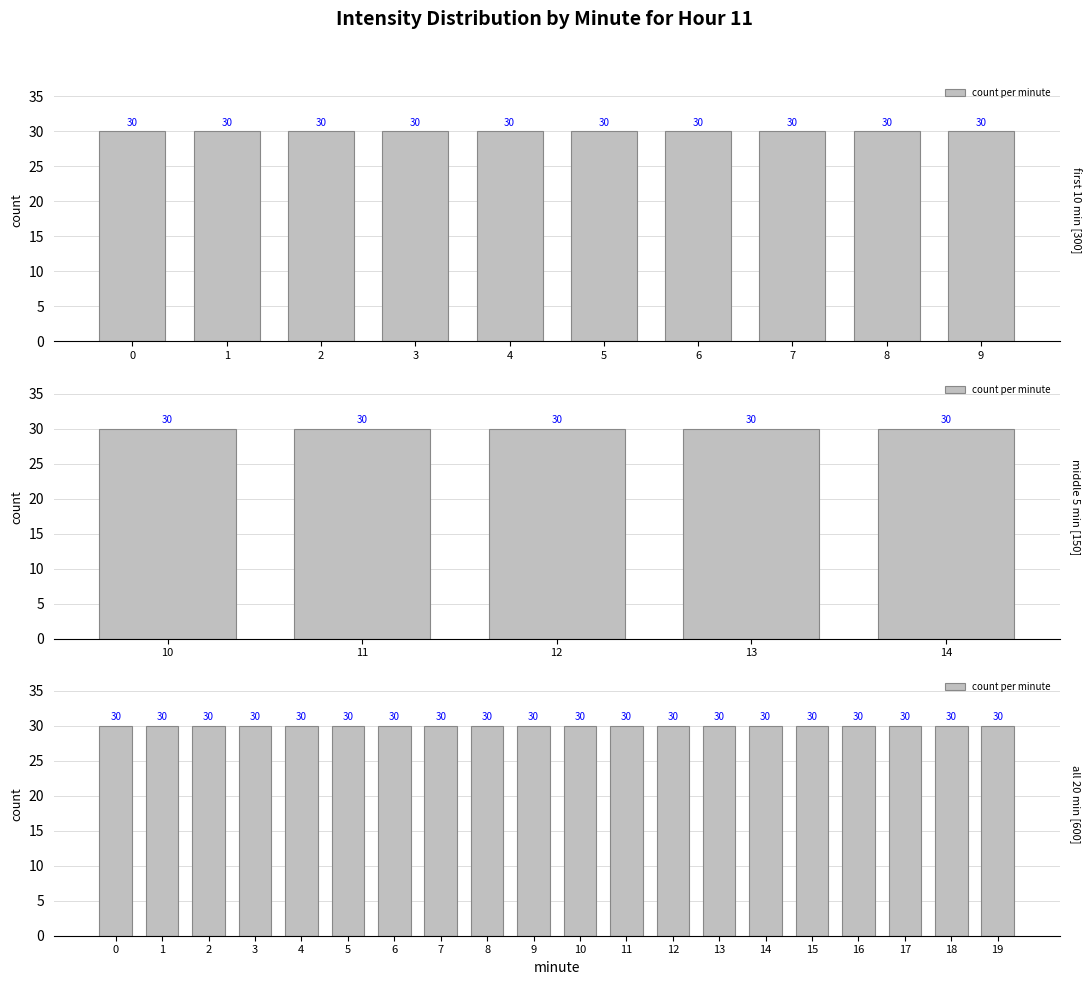

Is it true that mean intensity(dBm) equals -173.1 at 4?

False